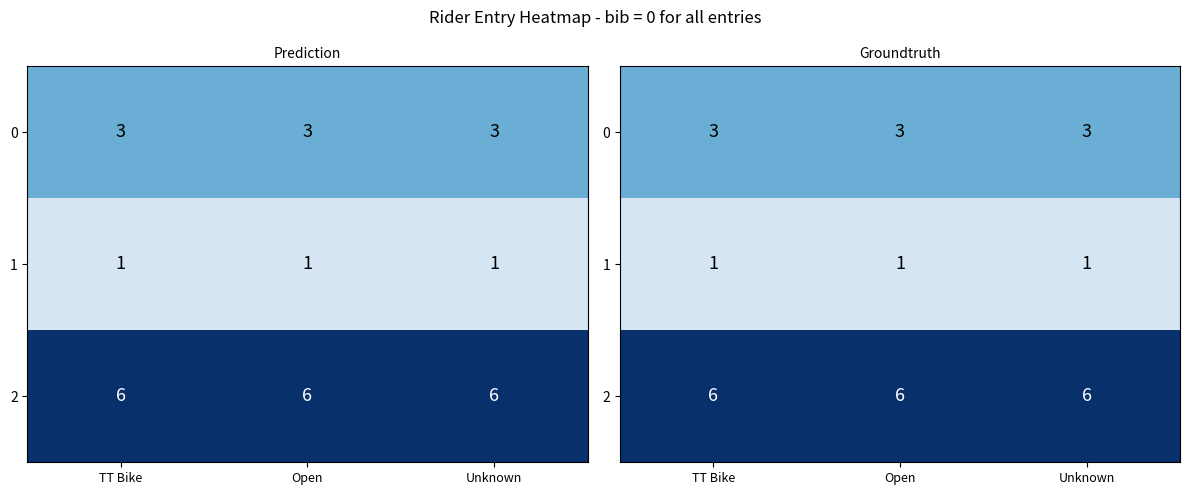

What is the average value of the 0 series?

3